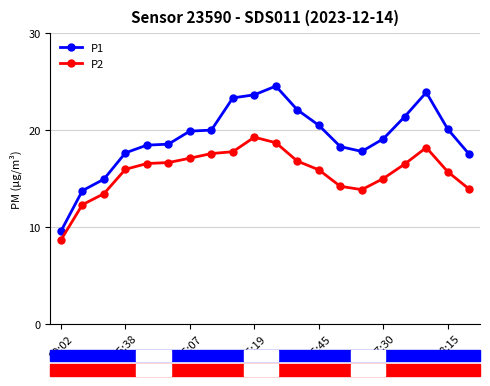

How many lines are shown in the chart?

2